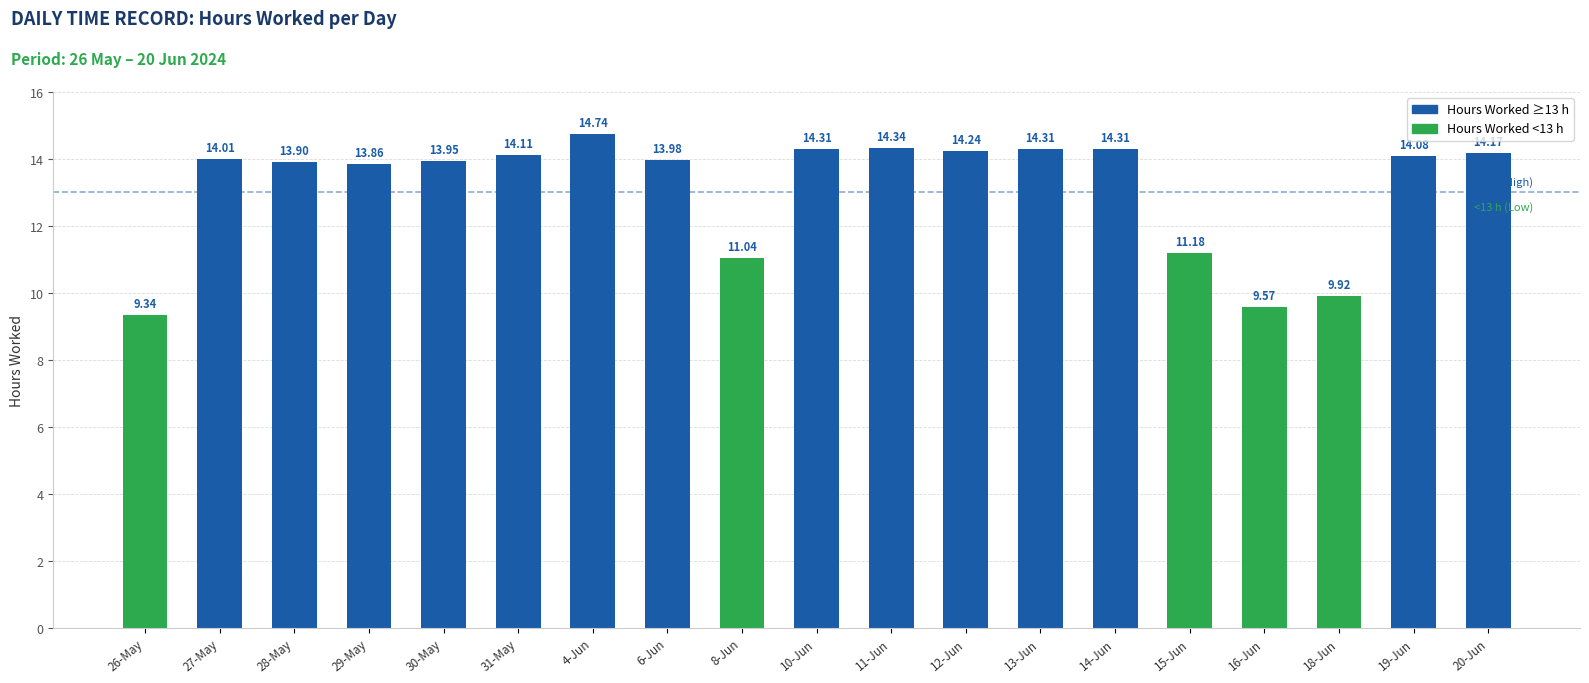

What is the ratio of the value at 29-May to the value at 28-May?

1.0